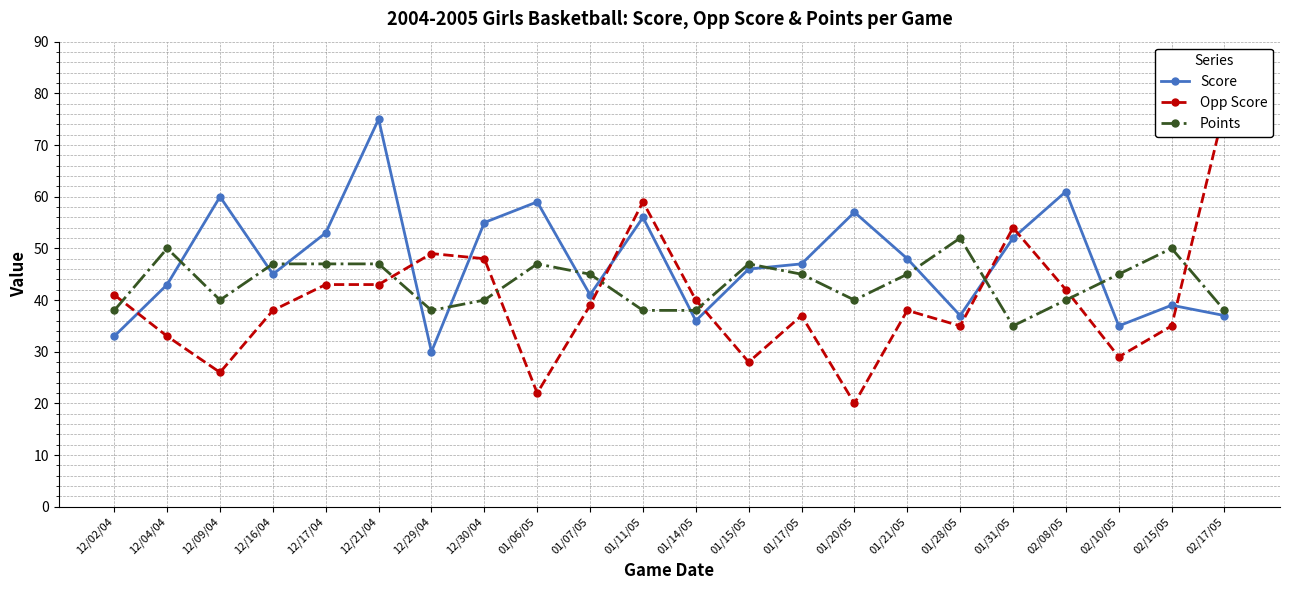

After their last crossing, which series has the higher values: Score or Points?

Points